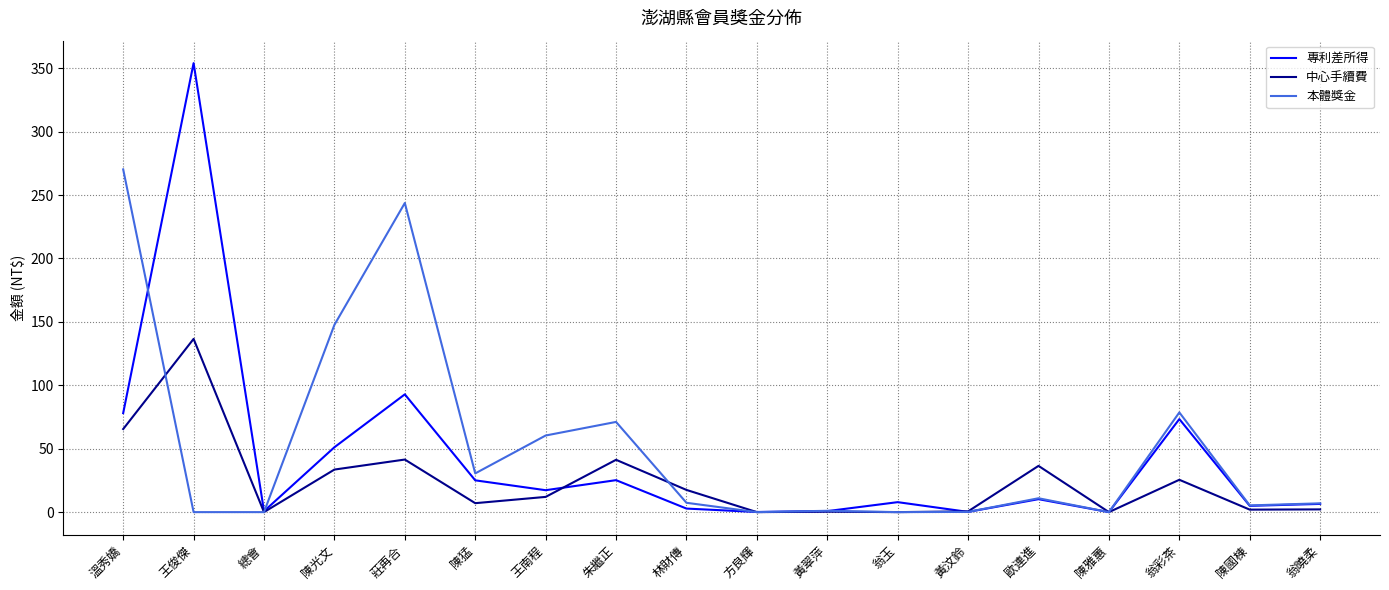

Rank the series at 陳光文 from highest to lowest value.

本體獎金, 專利差所得, 中心手續費